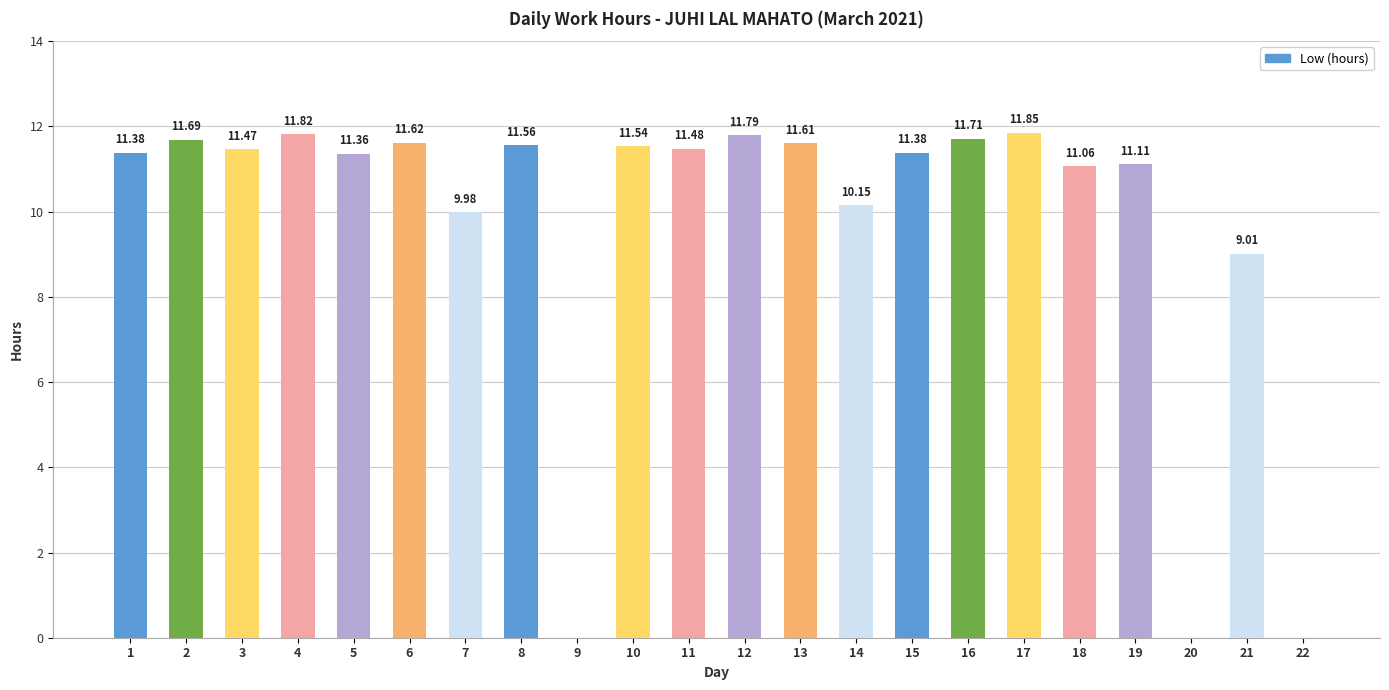

What is the average value?

9.7